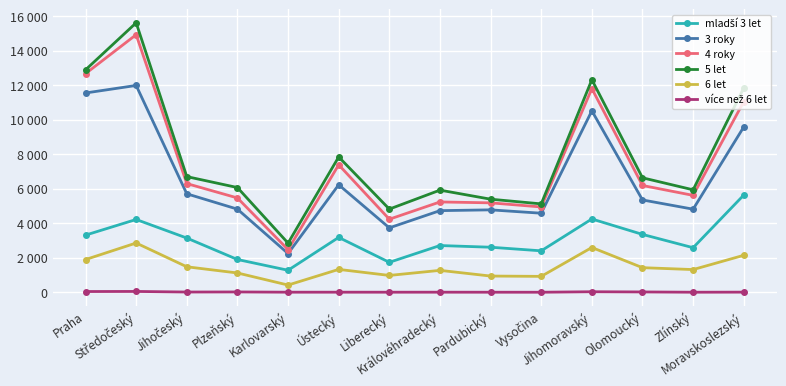

Rank the categories by více než 6 let value from highest to lowest.

Středočeský, Praha, Jihomoravský, Plzeňský, Olomoucký, Jihočeský, Moravskoslezský, Karlovarský, Ústecký, Královéhradecký, Liberecký, Pardubický, Zlínský, Vysočina